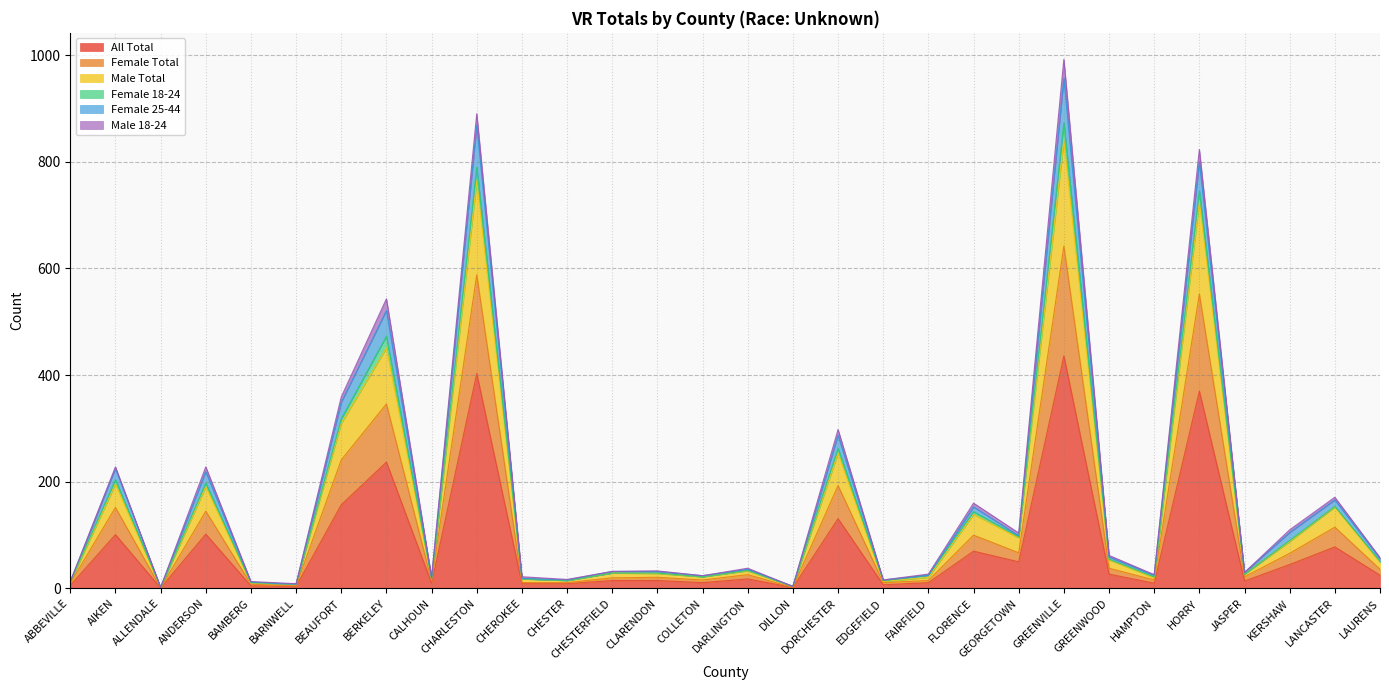

What is the maximum value for All Total?

436